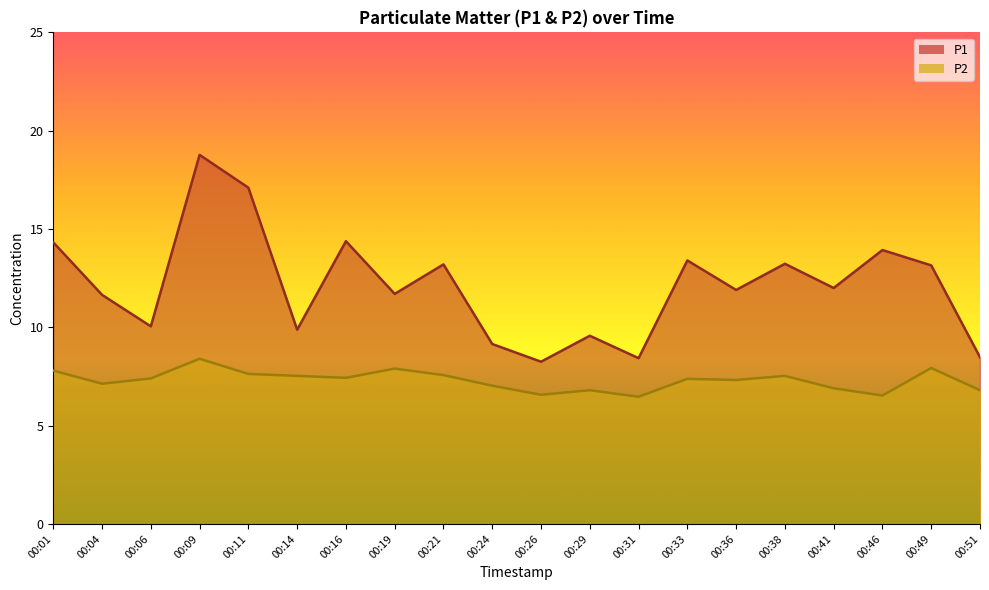

True or false: P2 and P1 intersect in this chart.

False